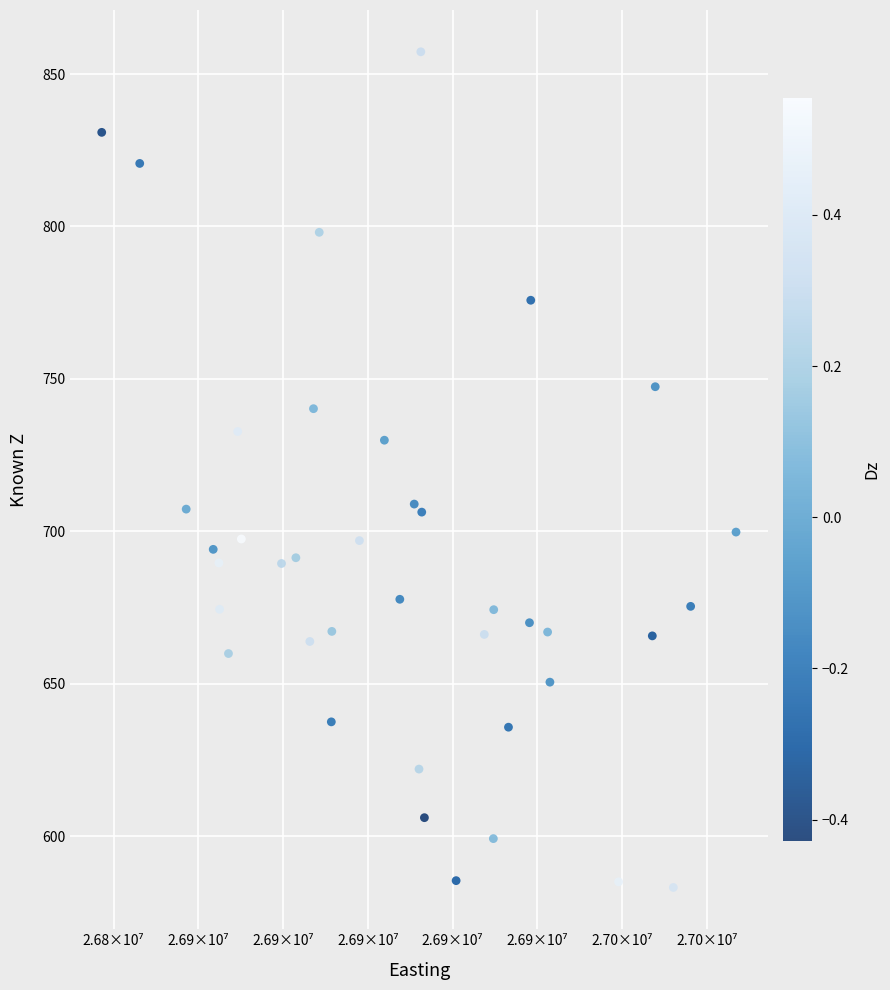

What is the range of X values (max minus min)?

187070.7